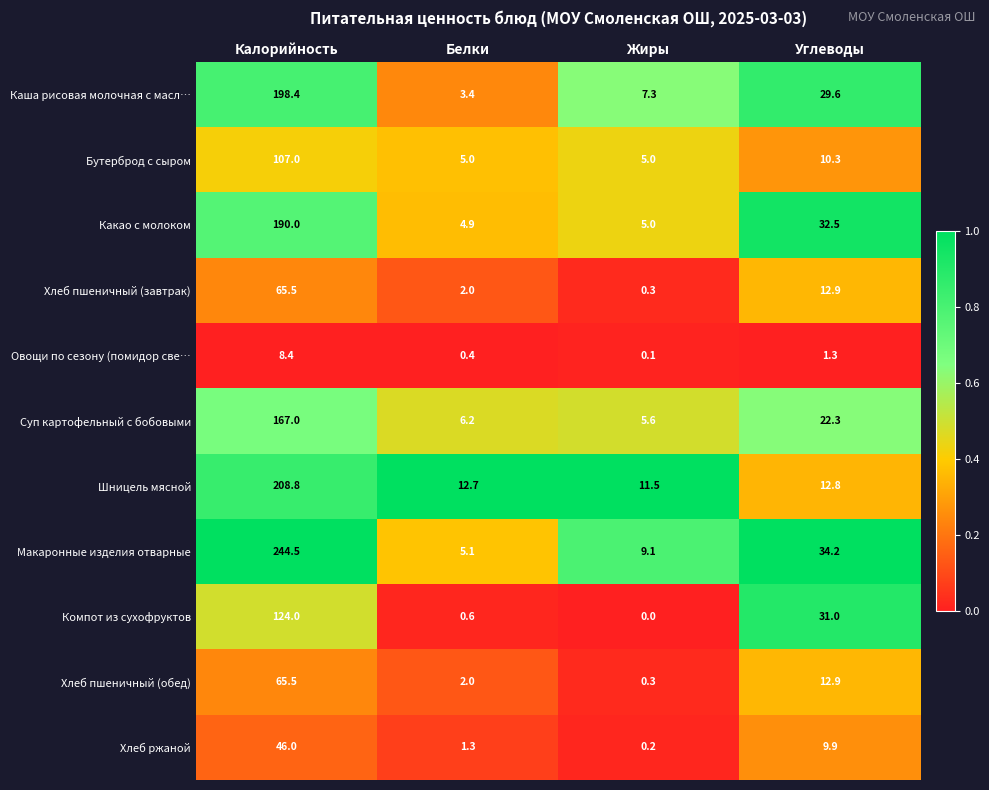

At which category is the sum across all series the highest?

Калорийность